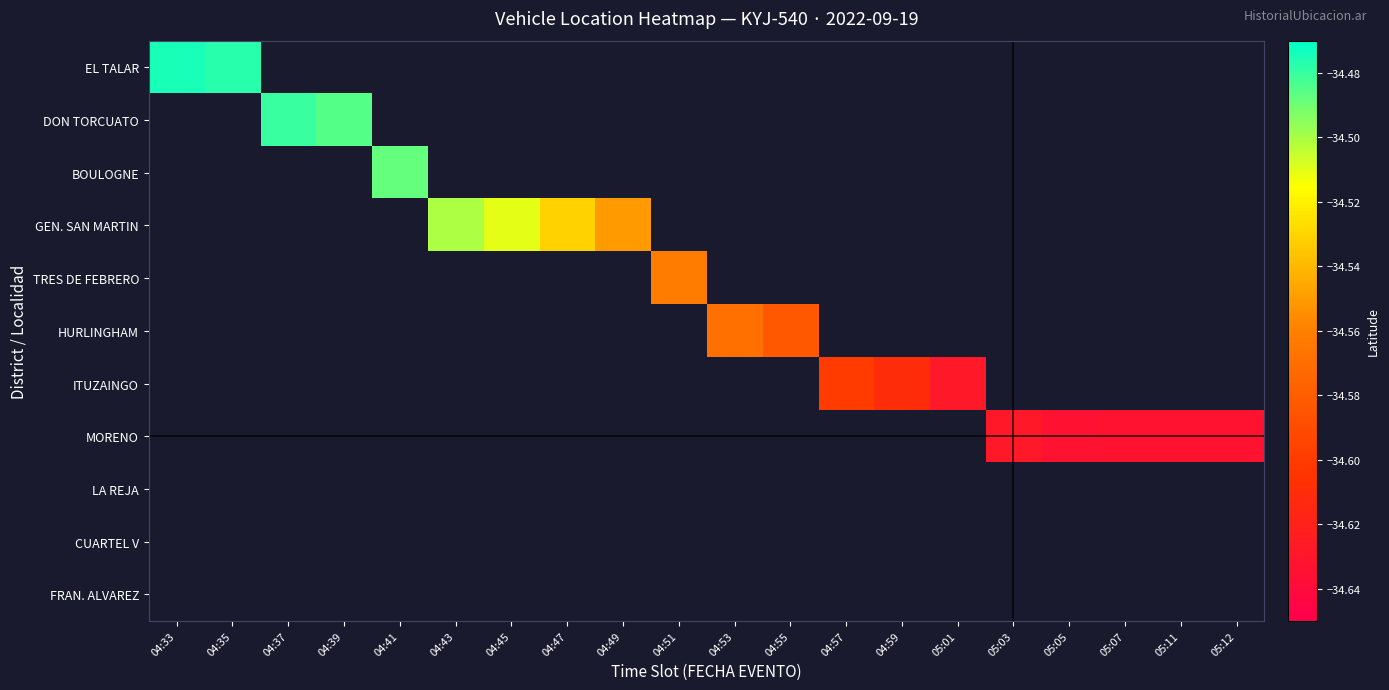

Which has a higher value, 04:53 or 04:51?

04:51